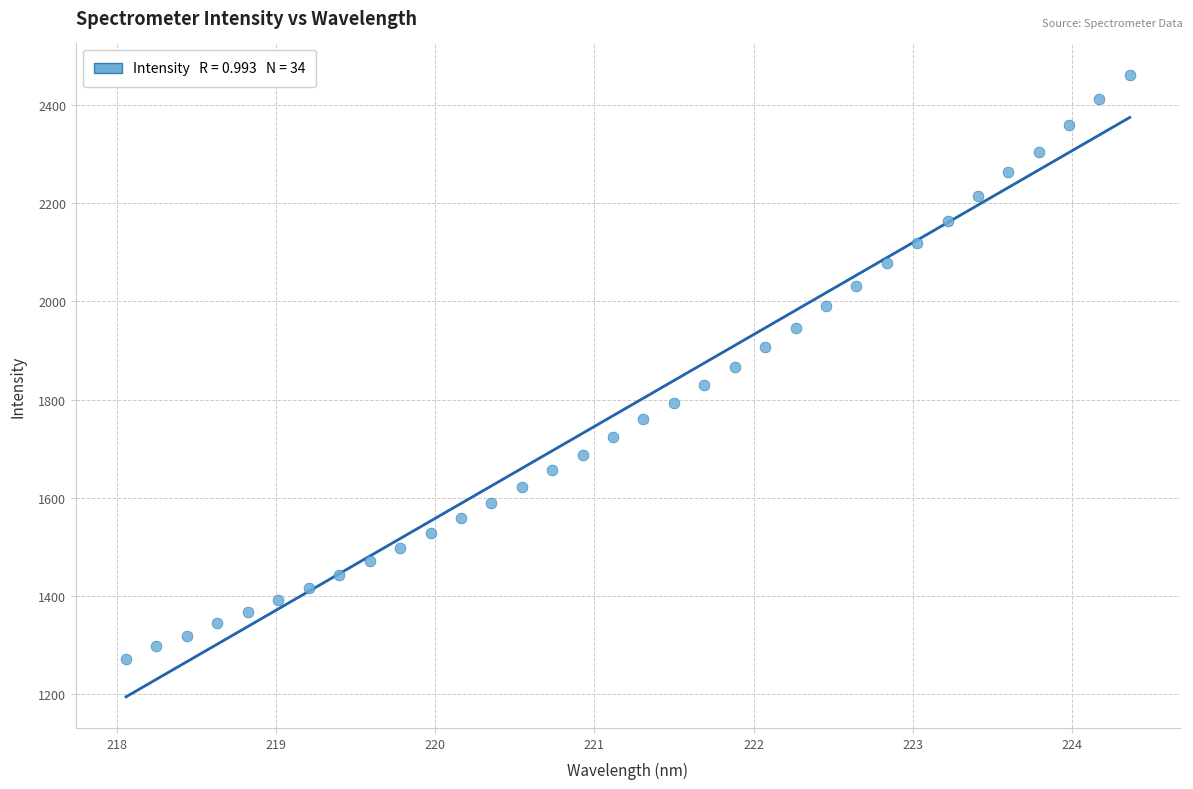

What is the range of X values (max minus min)?

6.3